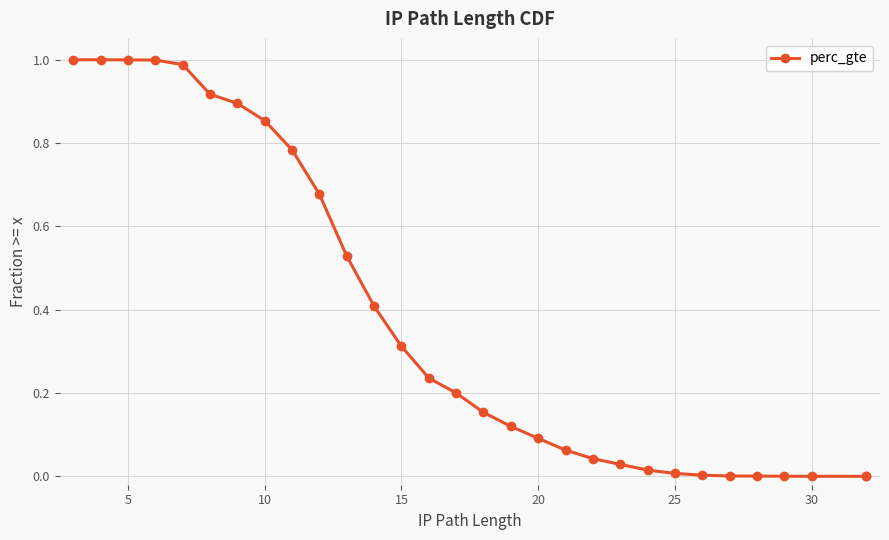

True or false: the data shows 0.0 at 13.

False